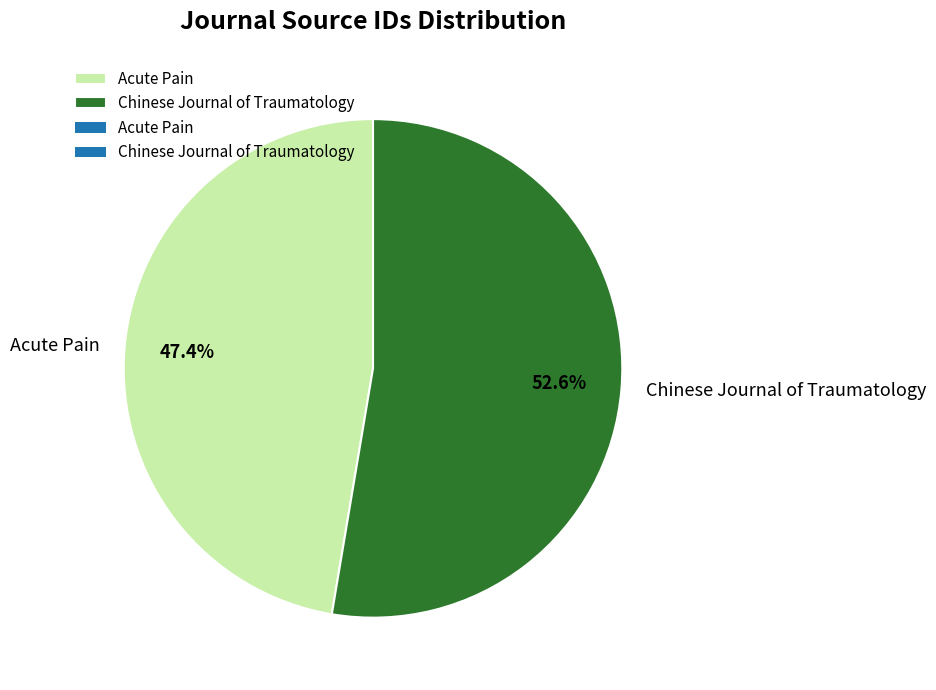

The Chinese Journal of Traumatology slice represents 53% of the pie. True or false?

True